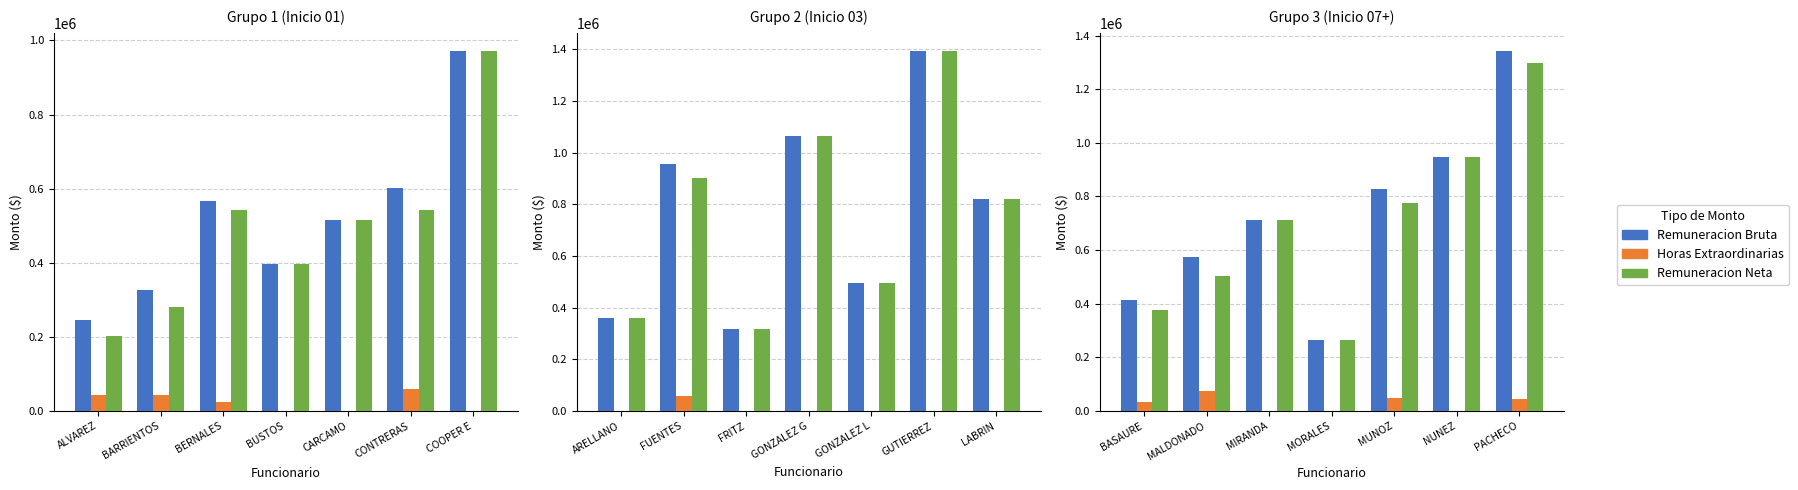

What is the lowest value of the Remuneracion Bruta series?

245711